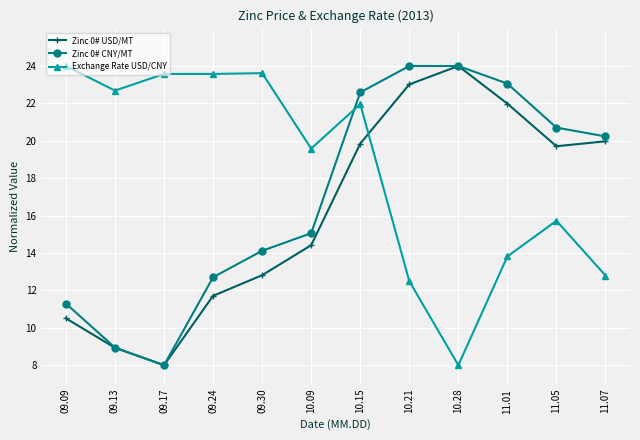

Between which two adjacent categories do Zinc 0# CNY/MT and Exchange Rate USD/CNY first intersect?

10.09 and 10.15